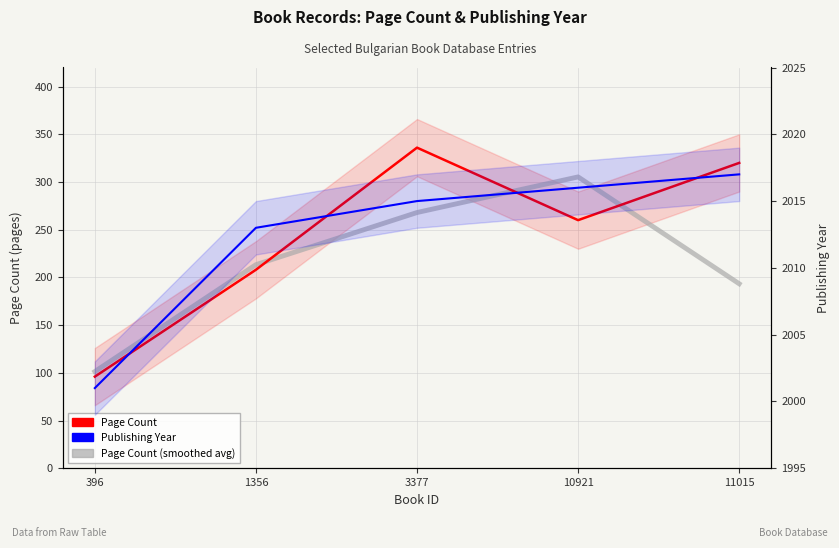

What is the lowest value of the Page Count series?

96.0